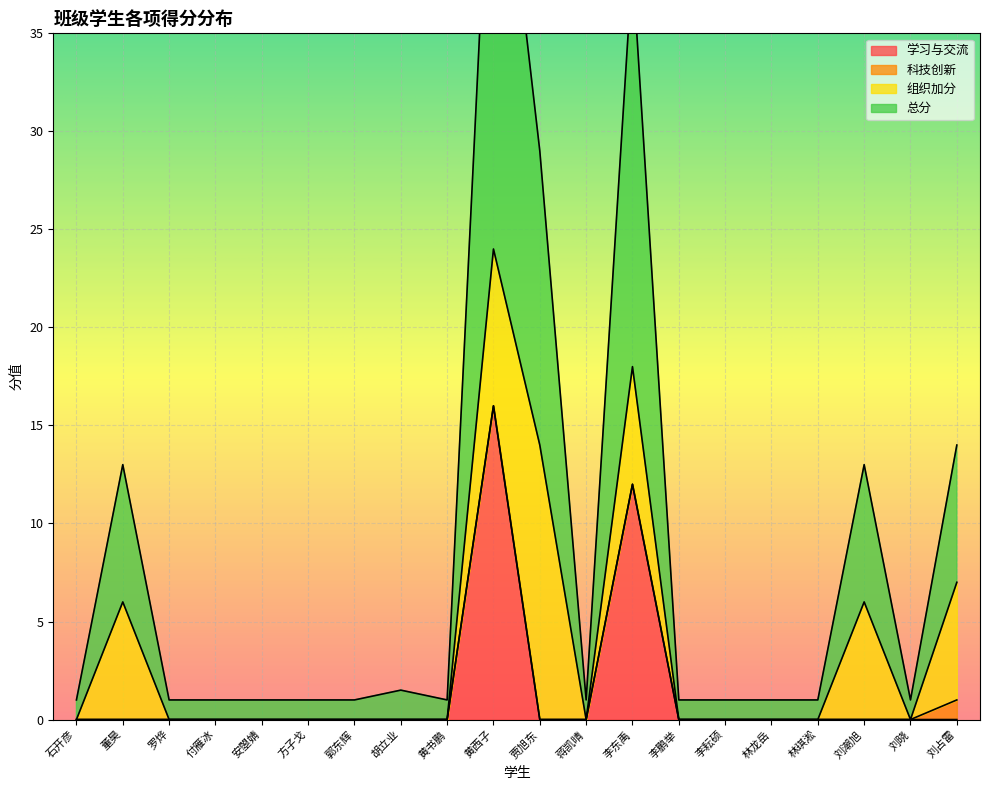

What is the average value of the 学习与交流 series?

1.4